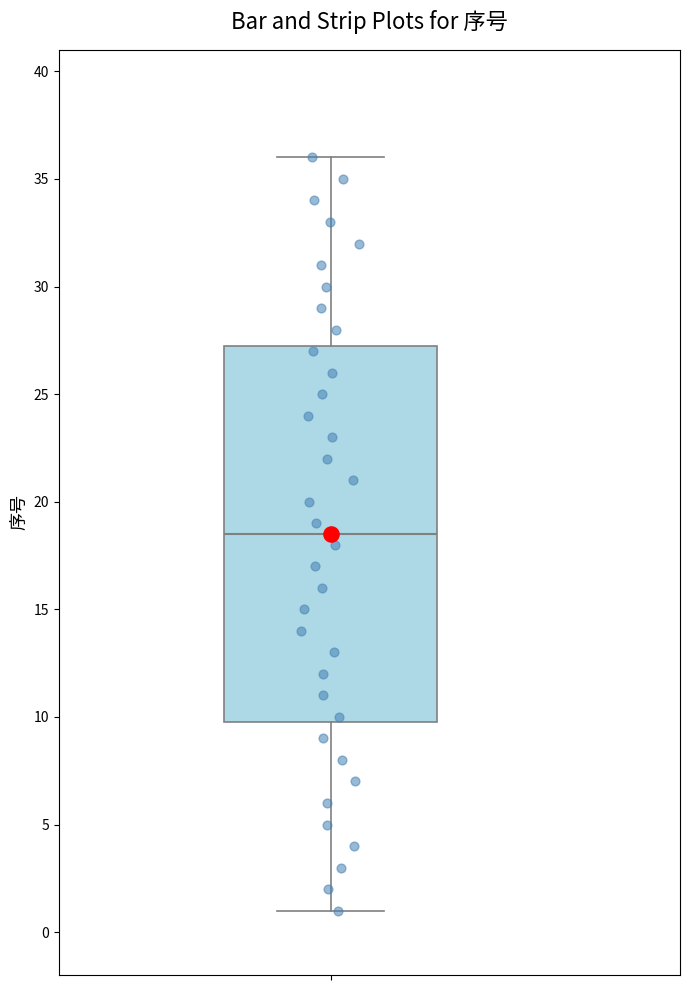

Read this box plot against the y-axis: the position of the median line, the range covered by the box, and the ends of both whiskers. The values are not printed on the chart, so give them approximately, as read against the axis.

median 18.5, box 10.0 to 27.5, whiskers 1.0 to 36.0